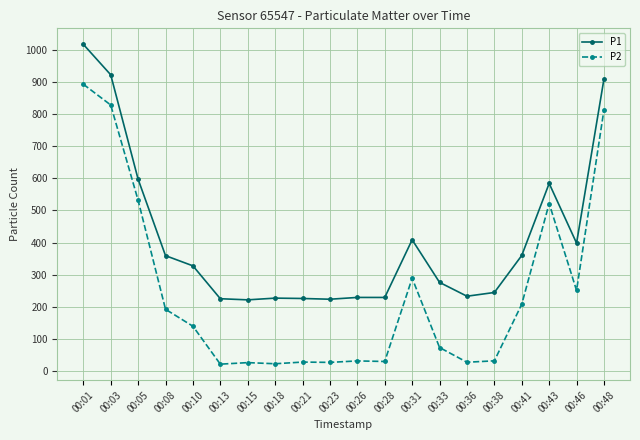

What is the value of the P2 point at the 14th from the left?

72.6